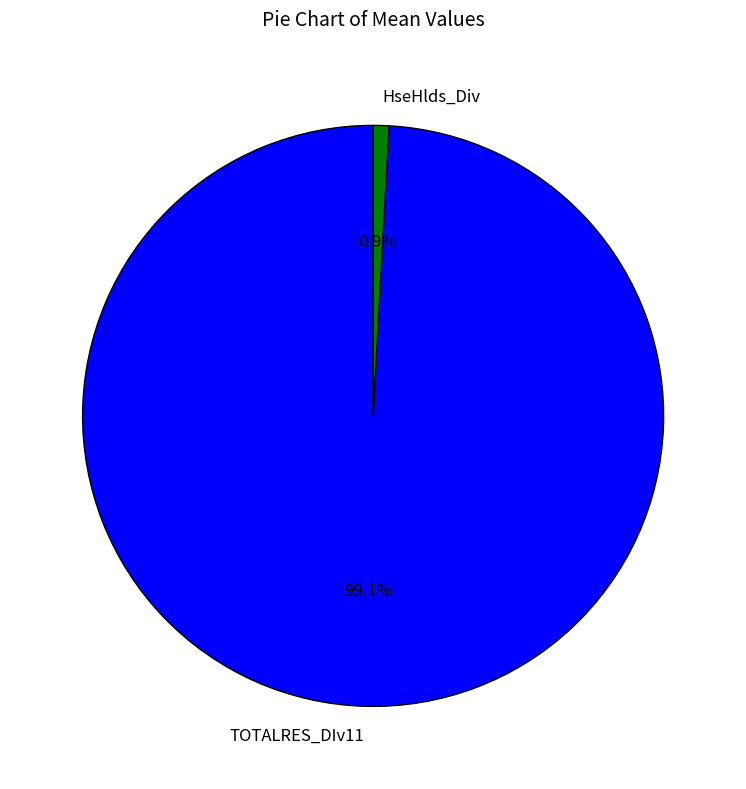

Approximately how many times larger is the value at TOTALRES_DIv11 compared to HseHlds_Div?

113.2